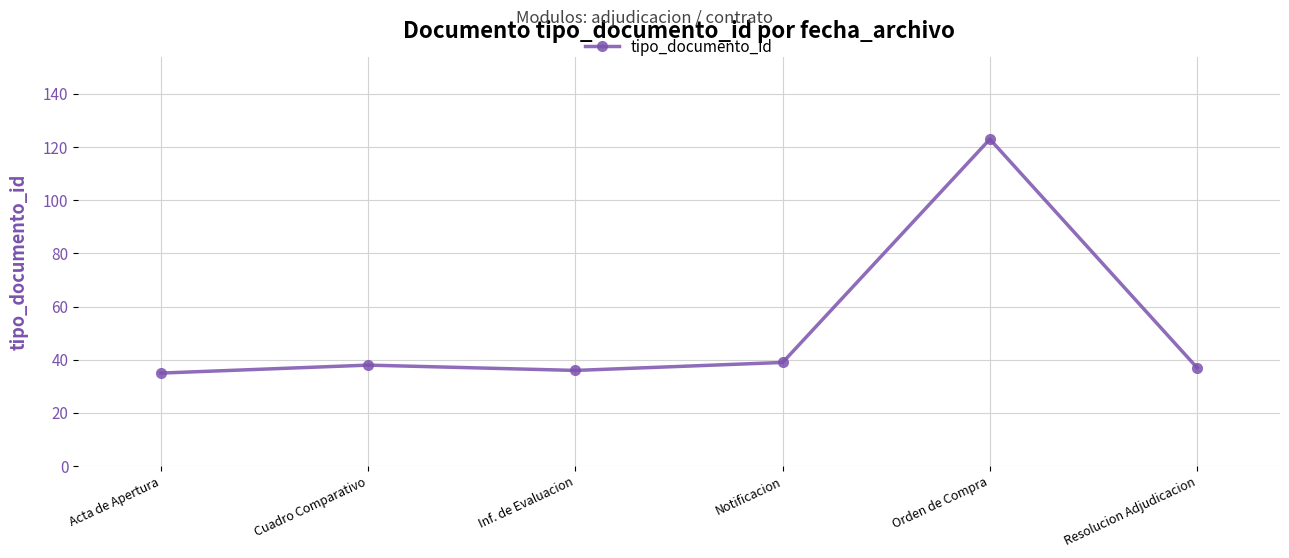

True or false: the data has more than 2 interior local peaks.

False